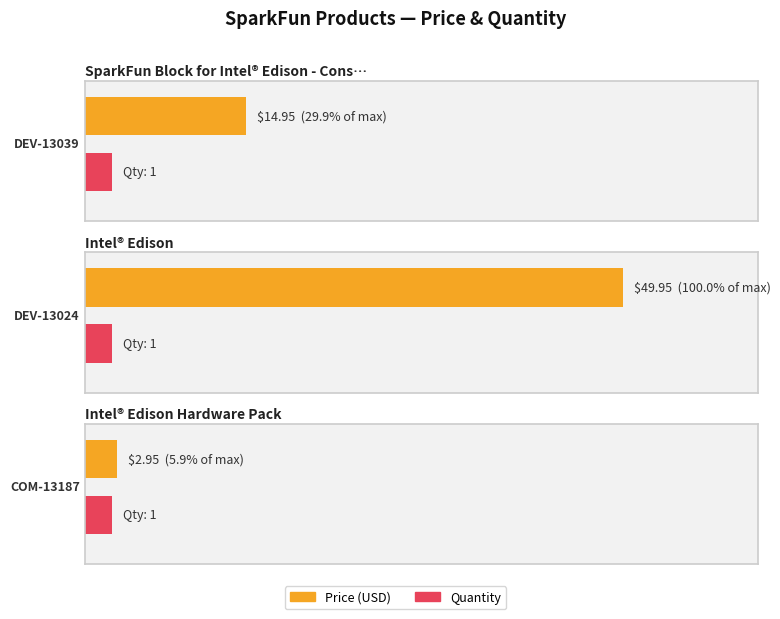

True or false: Price (USD) has a value of 50.0 at DEV-13024.

True